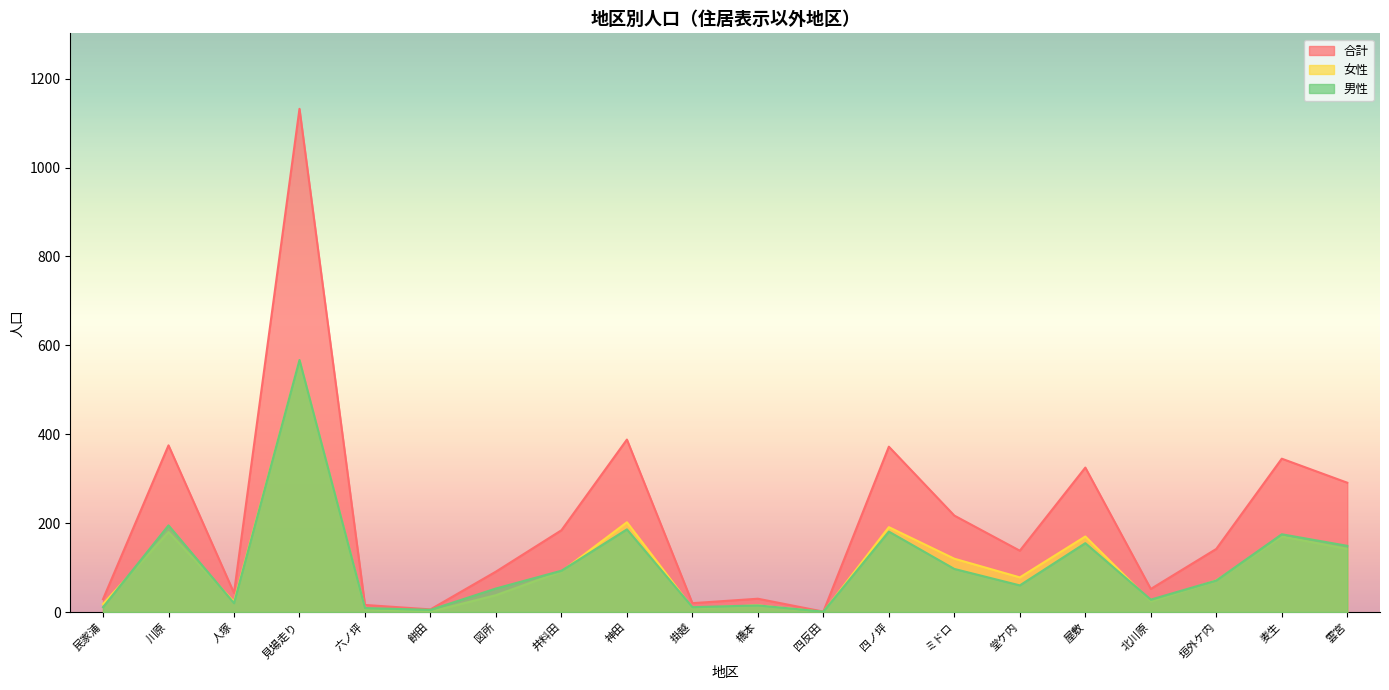

How many lines are shown in the chart?

3